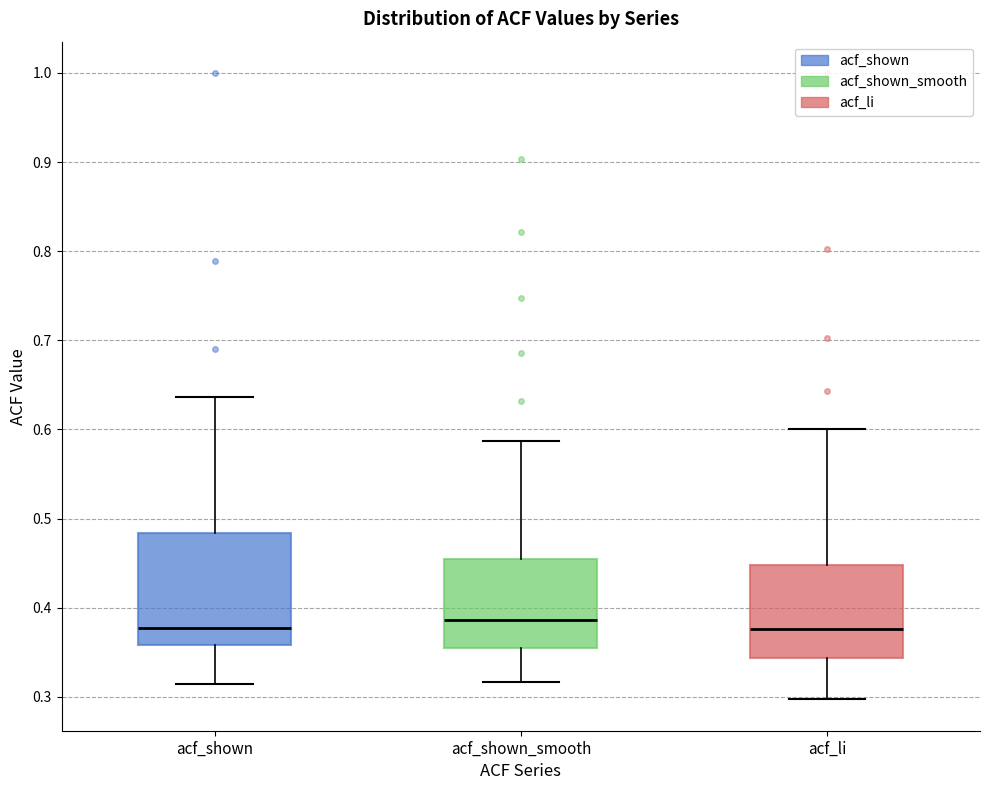

Comparing the boxes themselves (not the whiskers), which one is the tallest?

acf_shown